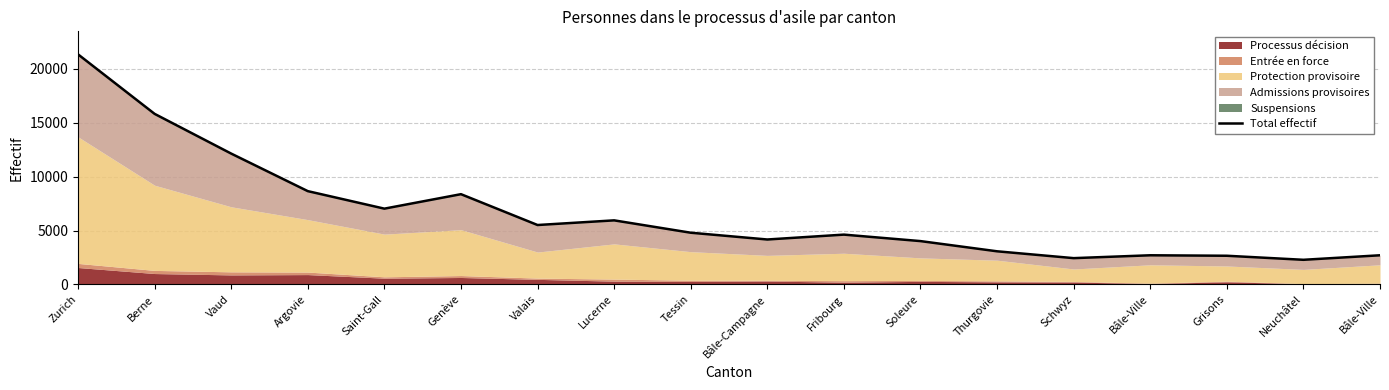

The value at Bâle-Ville is 2703. True or false?

True